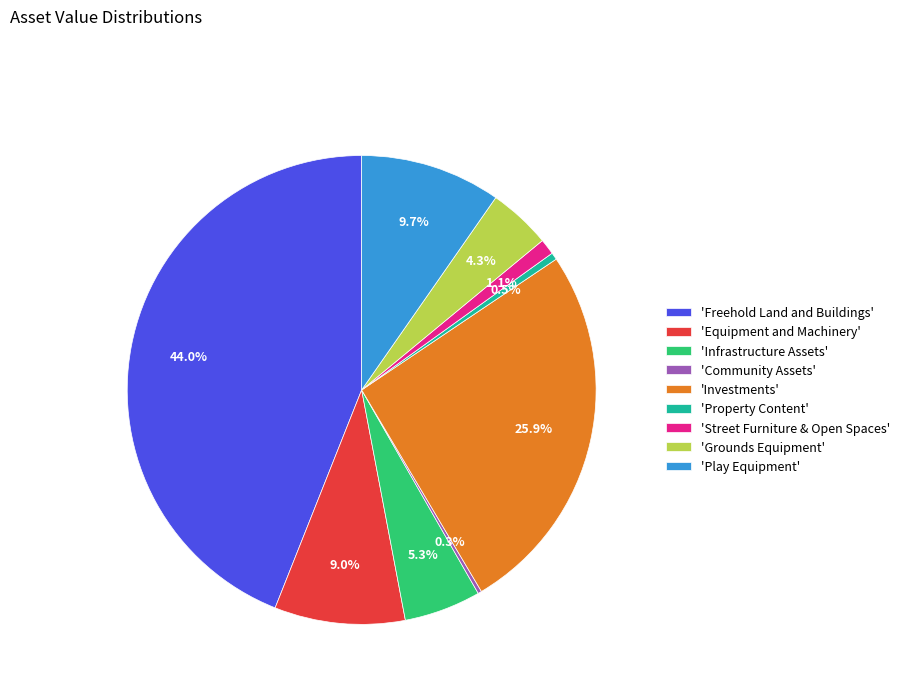

What is the total percentage of 'Investments' and 'Property Content'?

26.4%